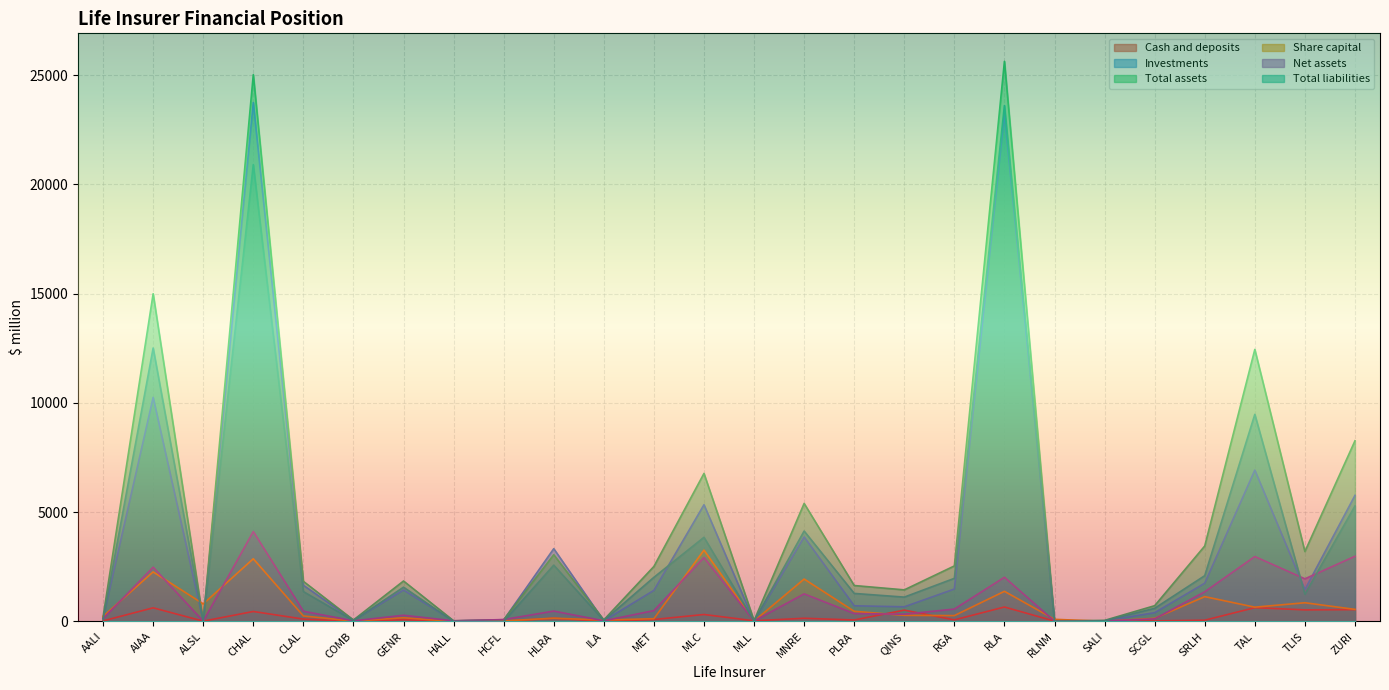

What is the difference between the second highest and second lowest values in the Total liabilities series?

20909.9